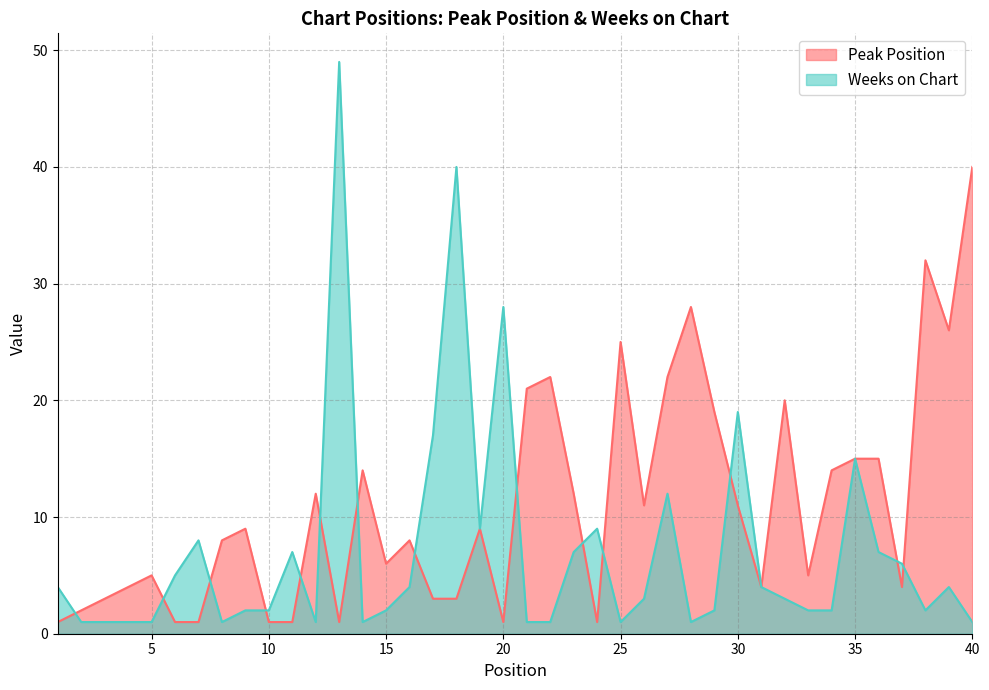

True or false: Weeks on Chart and Peak Position intersect in this chart.

True